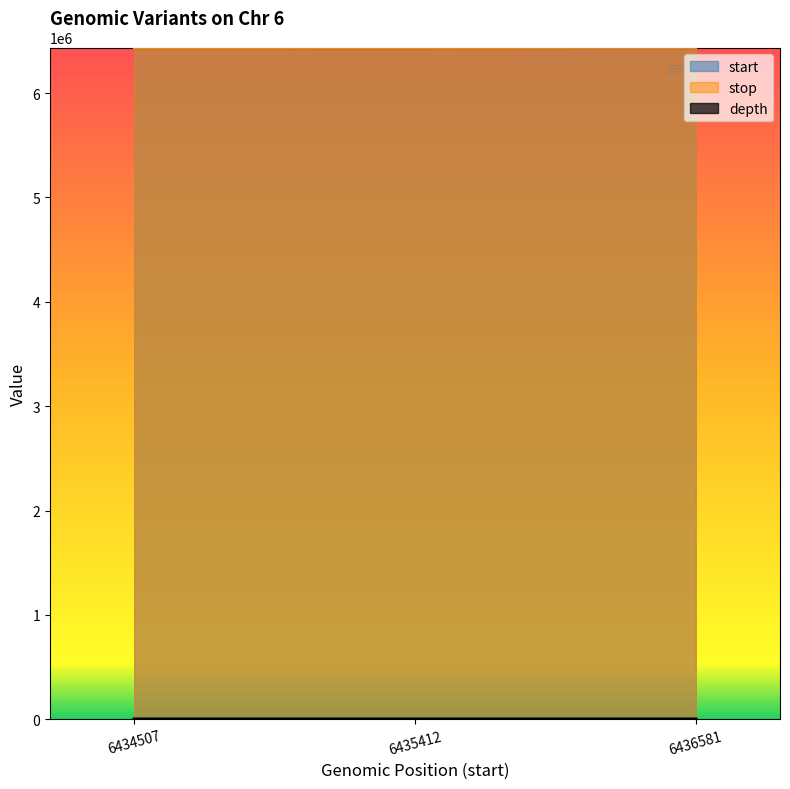

What value does the start series have at 6436581, to the nearest 100?

6436600